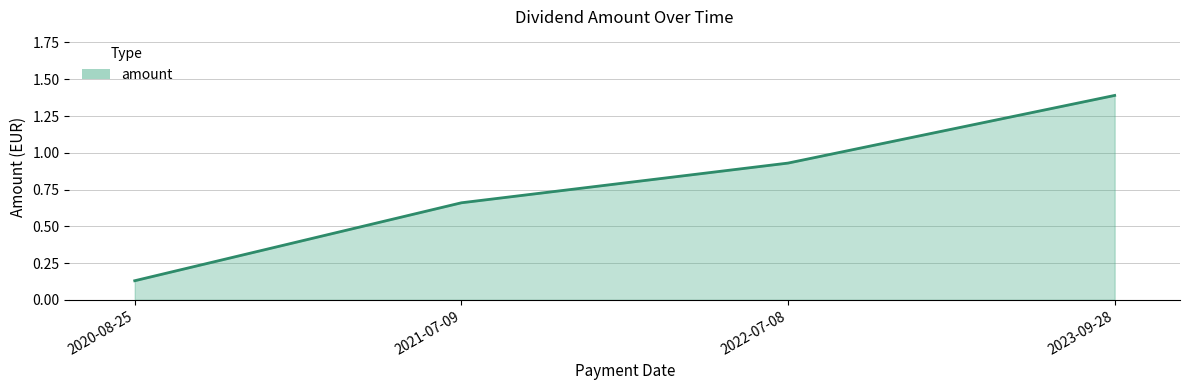

True or false: there are more than 0 points higher than both neighbors.

False